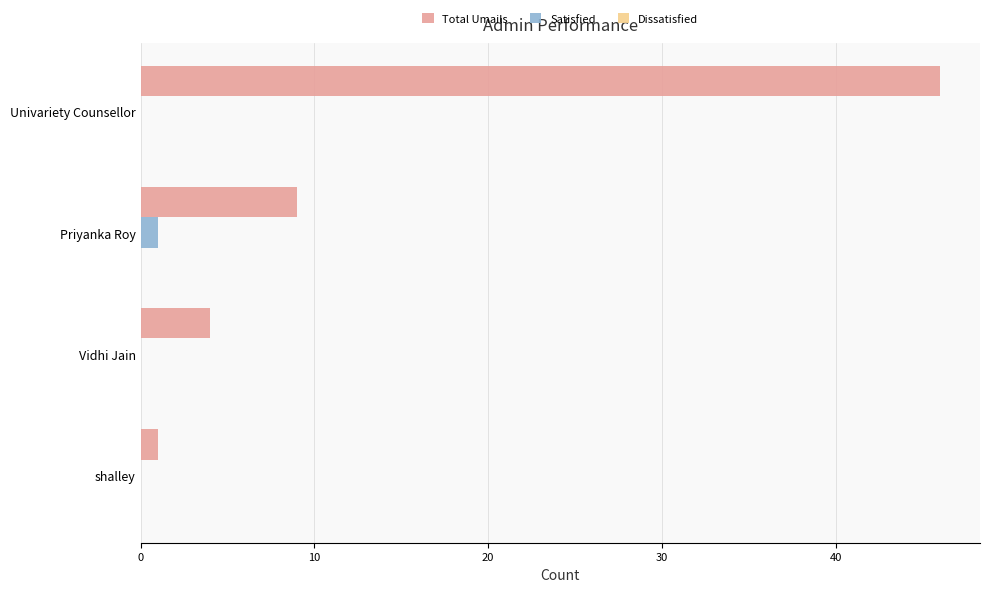

Is it true that Total Umails equals 9 at Priyanka Roy?

True